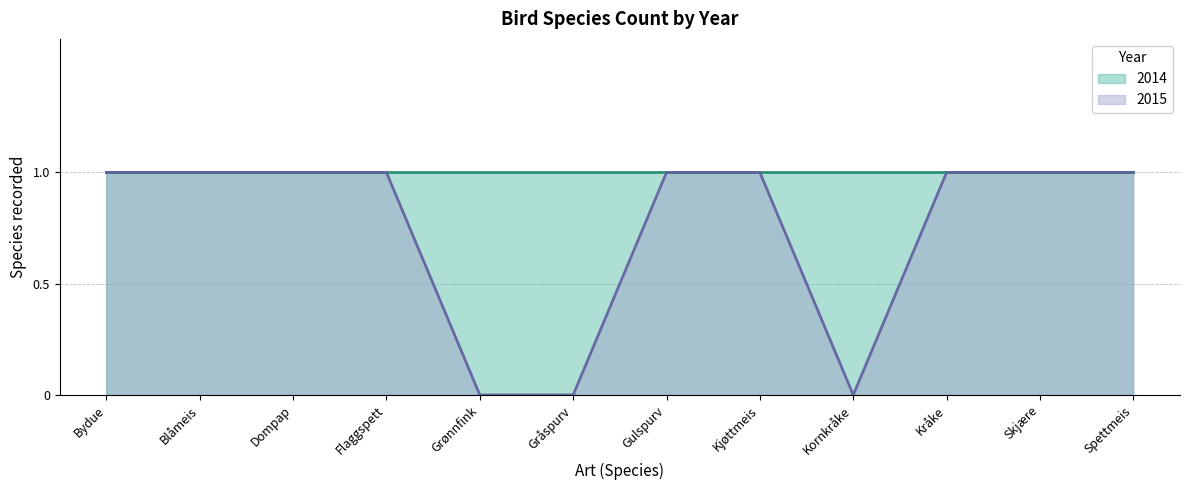

Which has a higher value, Kråke or Grønnfink?

Kråke